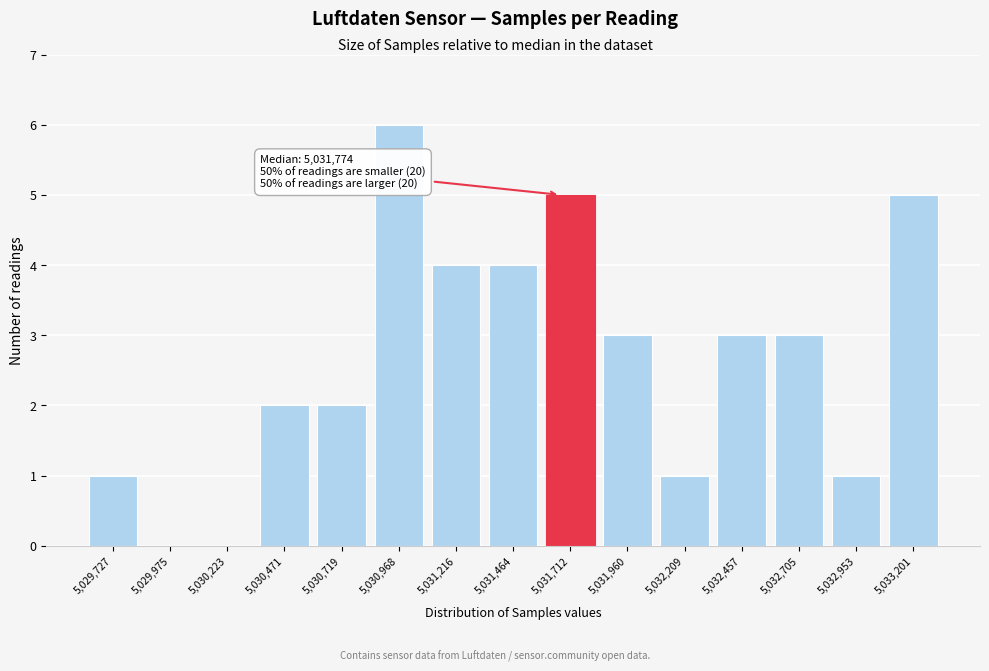

Reading right to left, extract all data points from this chart.

5,033,201=5	5,032,953=1	5,032,705=3	5,032,457=3	5,032,209=1	5,031,960=3	5,031,712=5	5,031,464=4	5,031,216=4	5,030,968=6	5,030,719=2	5,030,471=2	5,030,223=0	5,029,975=0	5,029,727=1